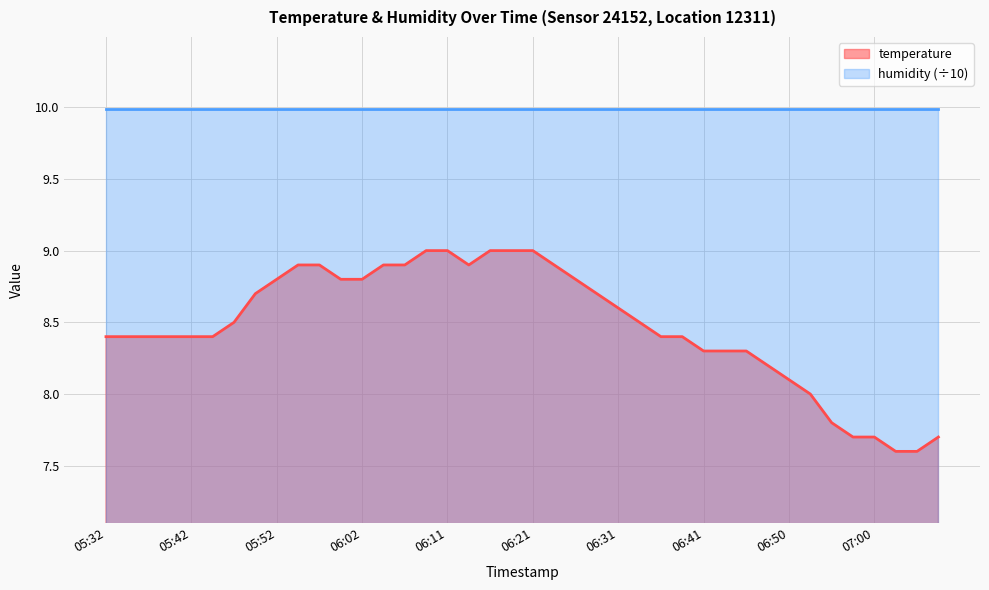

At which category does the chart reach its minimum across all series?

07:02